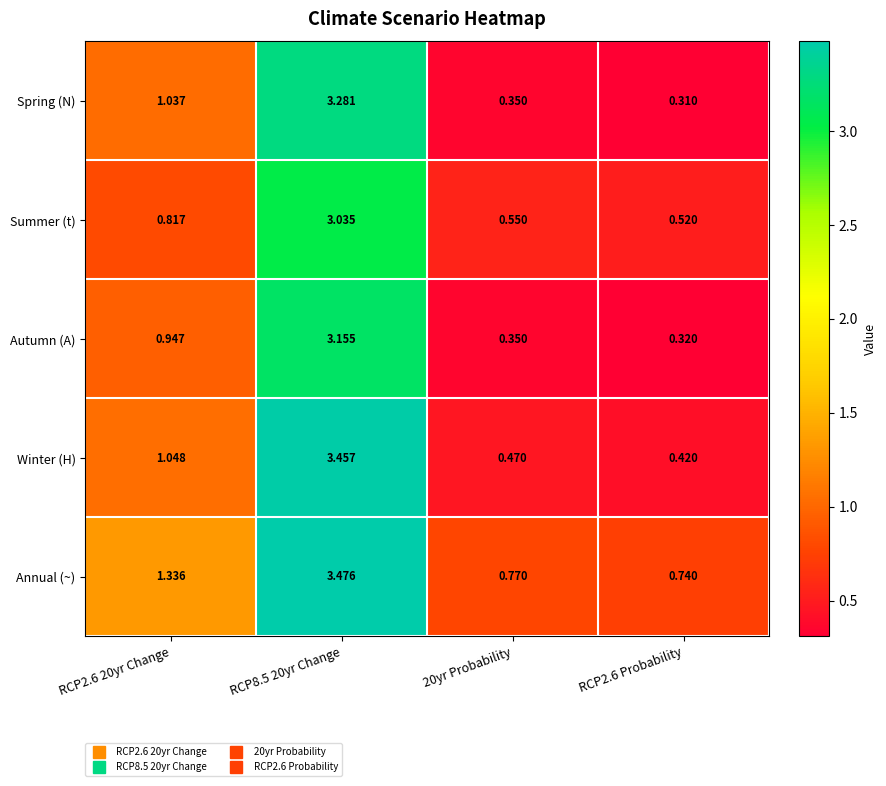

What is the total value across all series at RCP2.6 Probability?

2.3